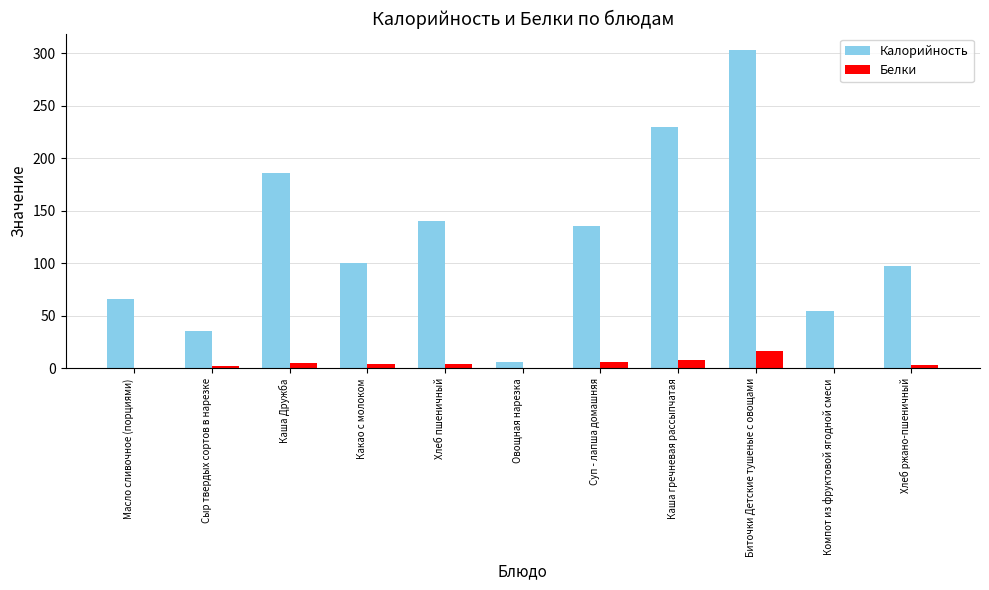

What is the sum of all Белки values?

51.4